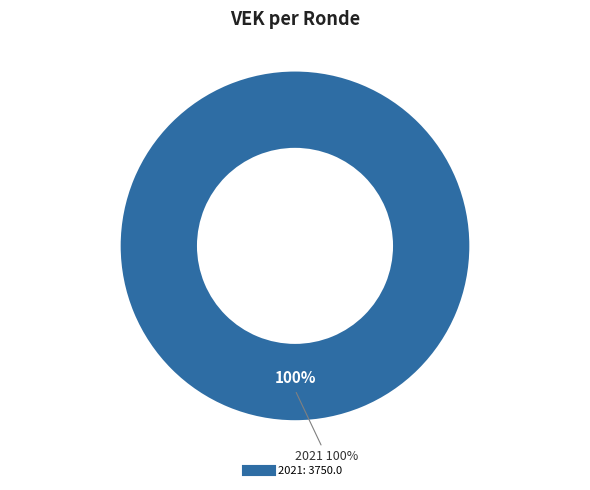

Is 2023 1ste aanpassing ontwerp the majority of the pie?

No